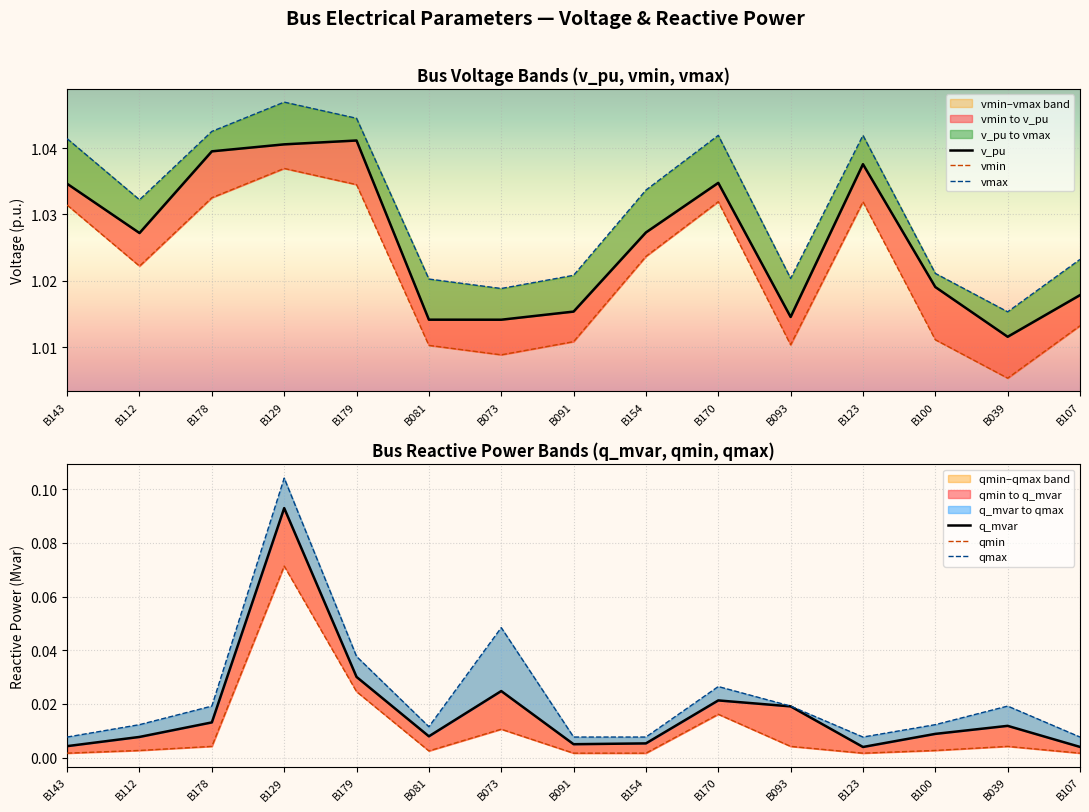

What is the label of the 10th point from the left?

B170